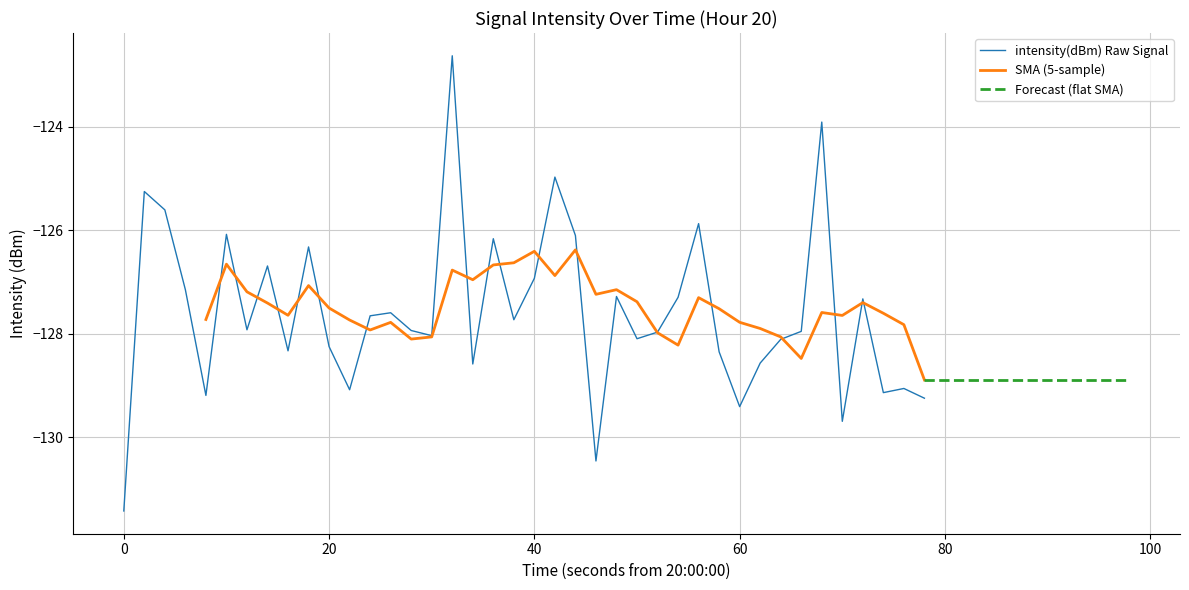

Does the chart display data point markers on the line(s)?

No